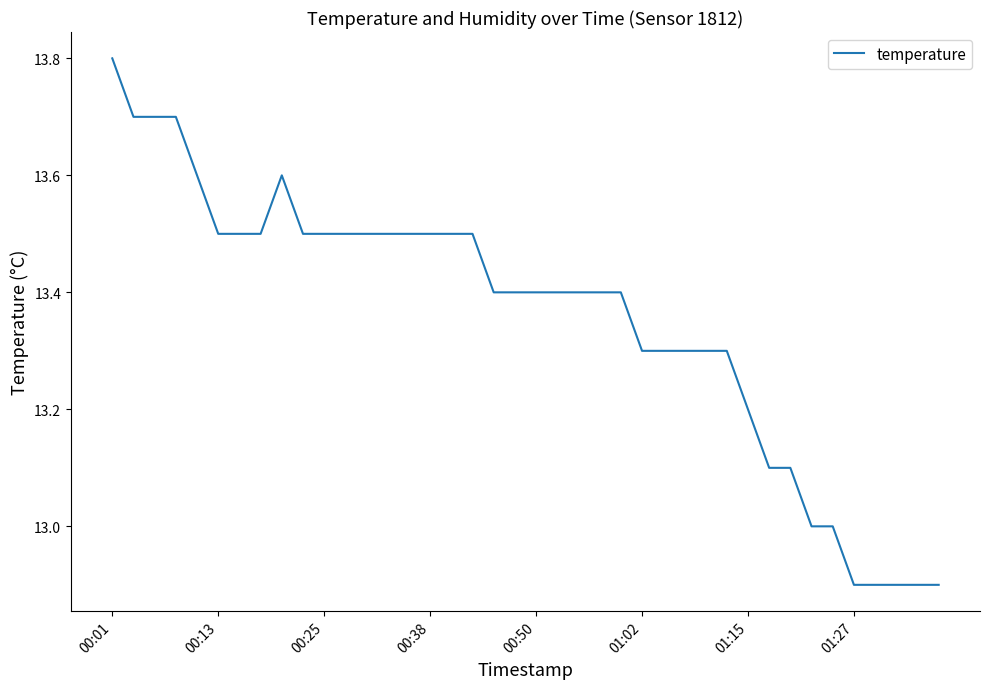

What is the smallest value displayed?

12.9